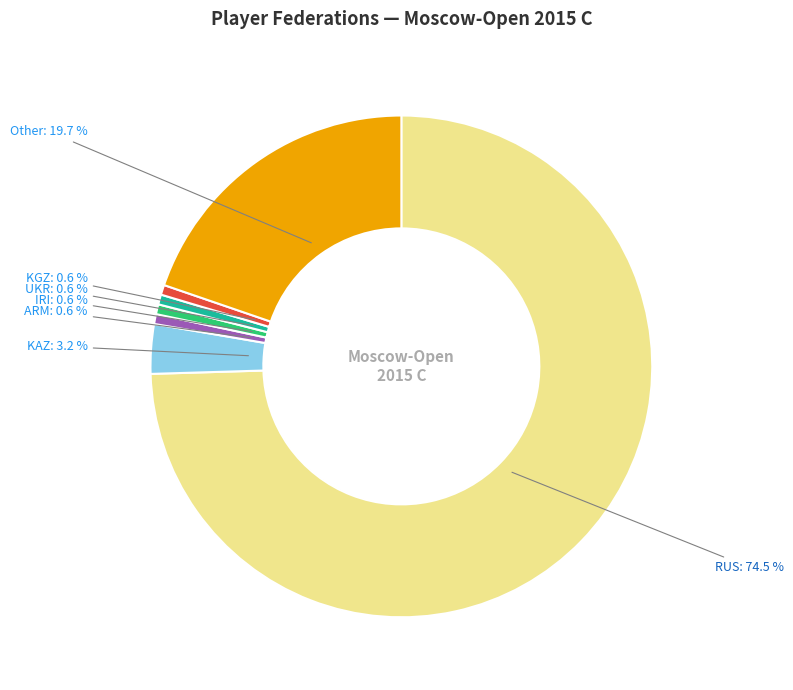

Which has a higher value, KAZ or Other?

Other